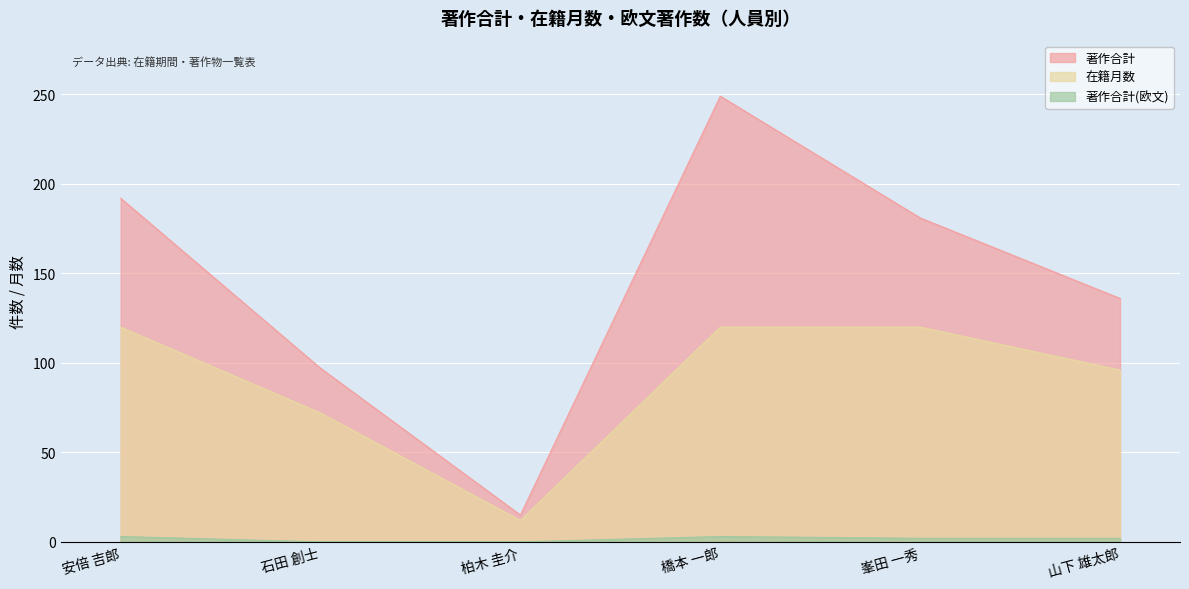

Reading left to right, extract all data points from this chart.

著作合計: 安倍 吉郎=192	石田 創士=97	柏木 圭介=15	橋本 一郎=249	峯田 一秀=181	山下 雄太郎=136
在籍月数: 安倍 吉郎=120	石田 創士=72	柏木 圭介=12	橋本 一郎=120	峯田 一秀=120	山下 雄太郎=96
著作合計(欧文): 安倍 吉郎=3	石田 創士=0	柏木 圭介=0	橋本 一郎=3	峯田 一秀=2	山下 雄太郎=2